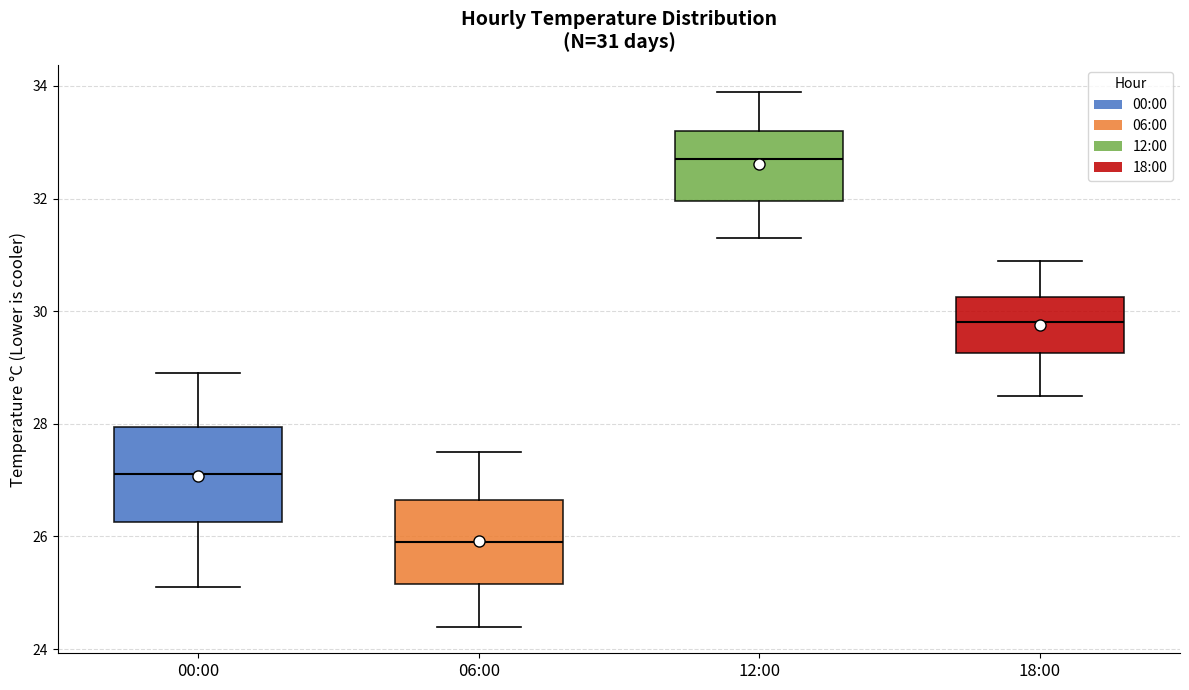

Which box's median line is the lowest?

06:00